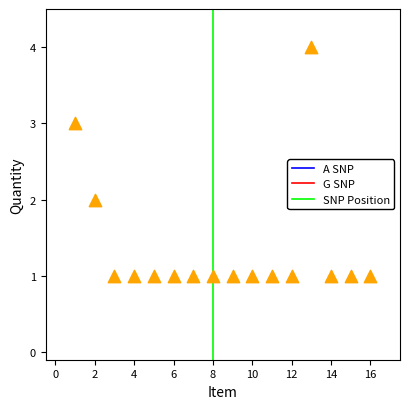

What is the range of X values (max minus min)?

15